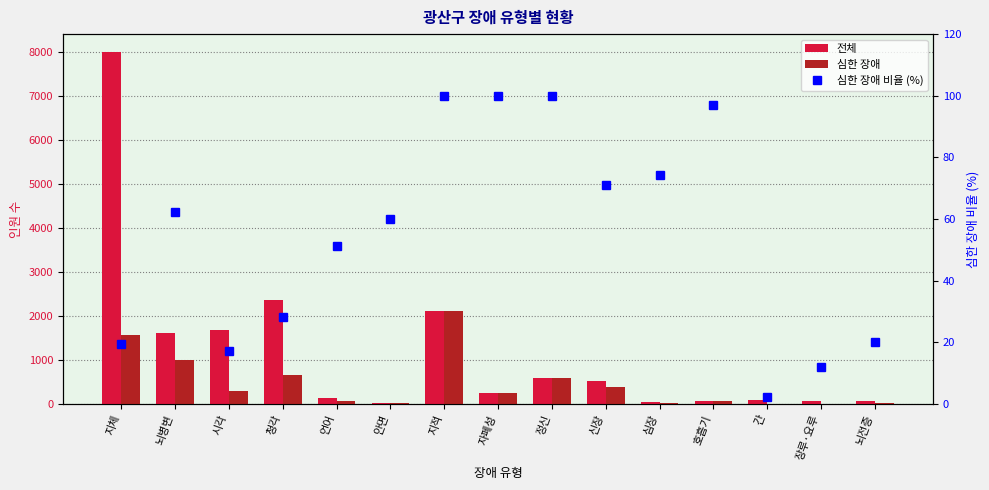

What is the difference between the highest and lowest values at 언어?

87.9